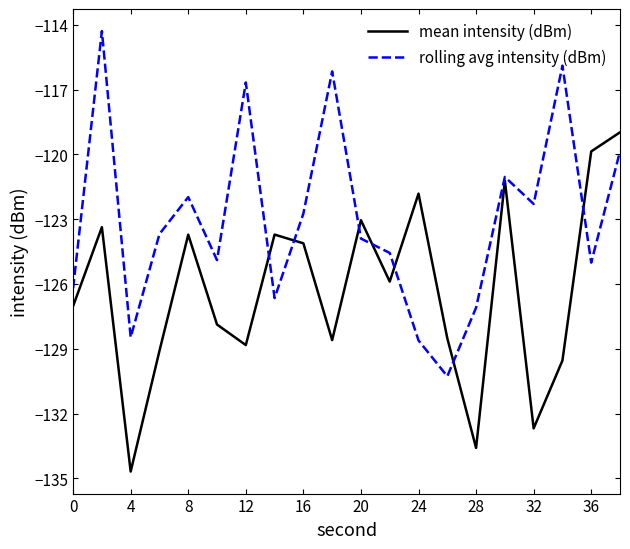

What is the minimum value for rolling avg intensity (dBm)?

-130.3